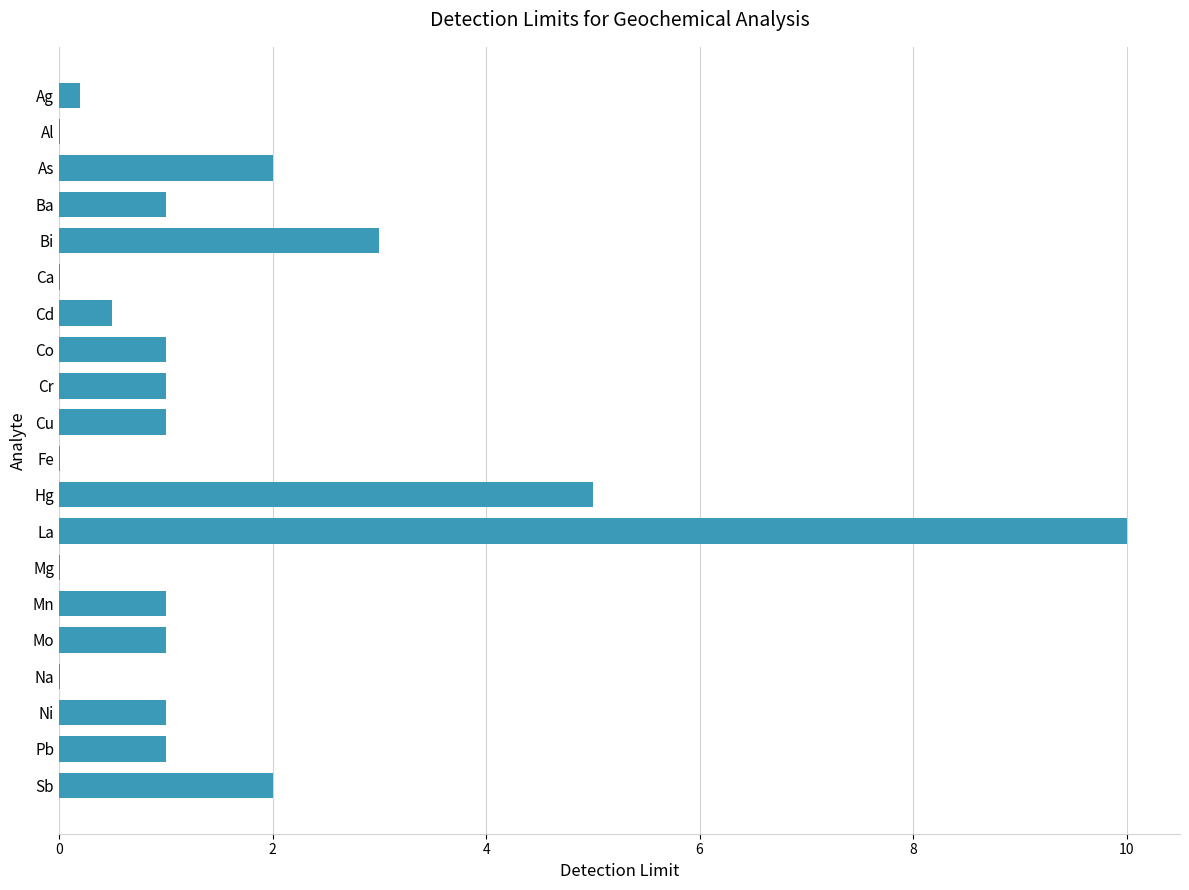

What is the greatest value displayed?

10.0